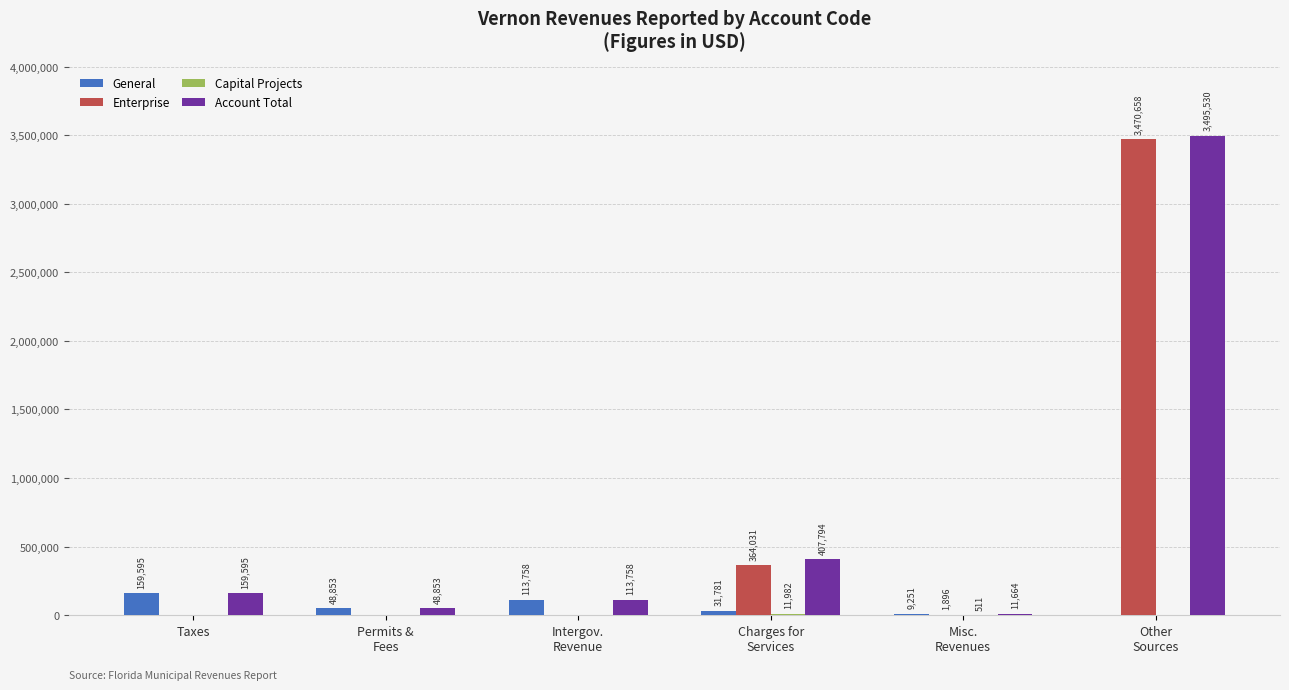

Between Taxes and Misc.
Revenues, which series saw the biggest shift?

General